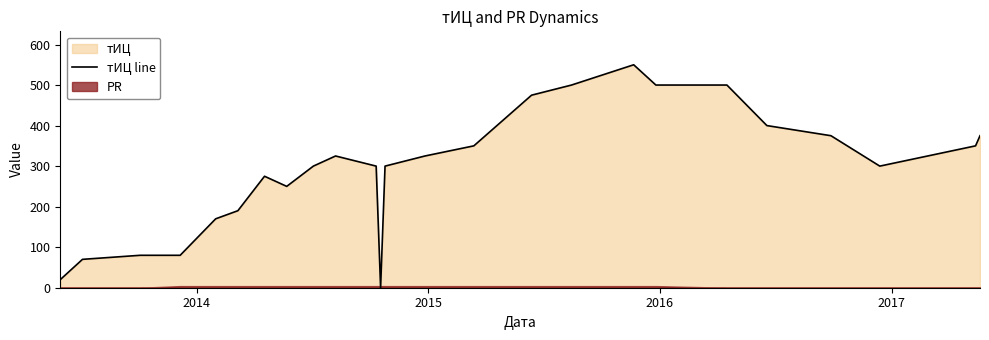

How many values exceed 300?

12